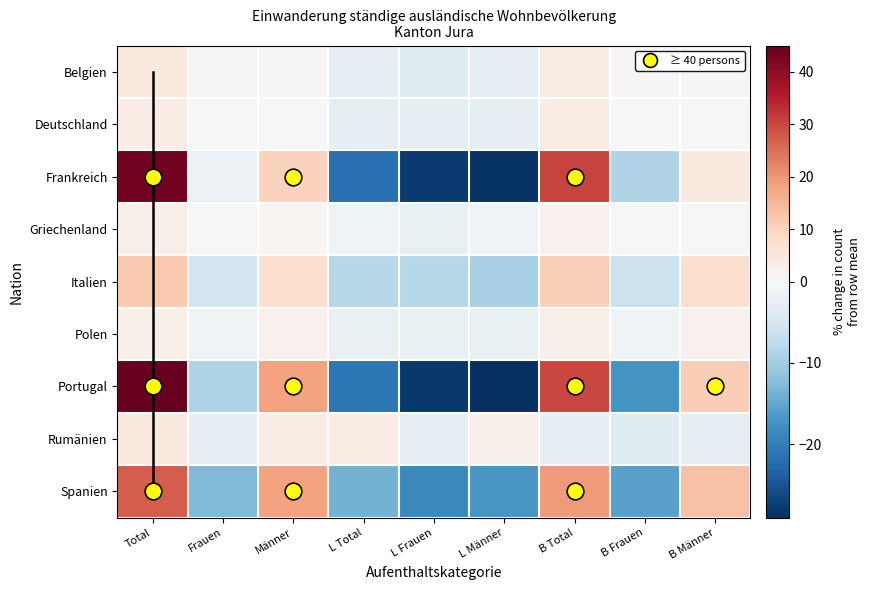

True or false: Deutschland has a value of 0.5 at Frauen.

False